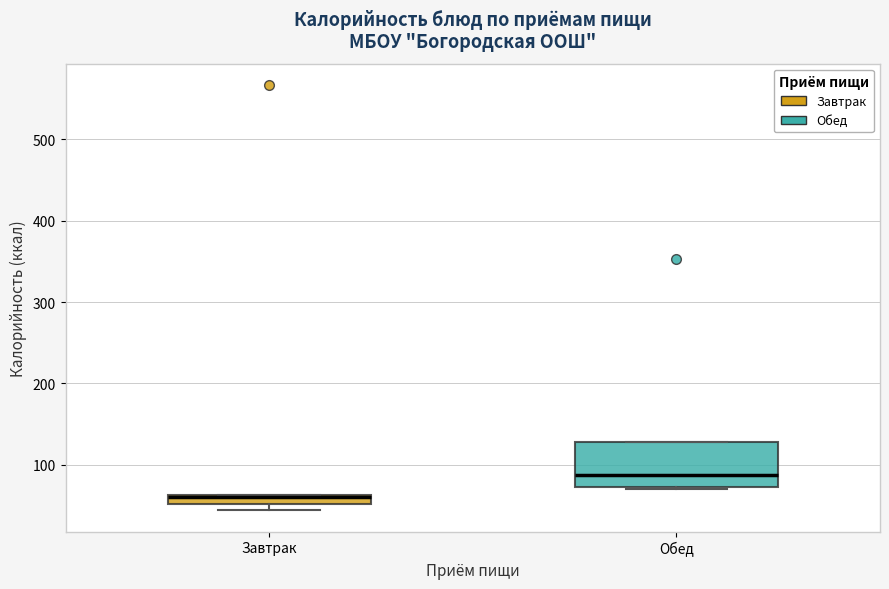

Comparing the boxes themselves (not the whiskers), which one is the tallest?

Обед